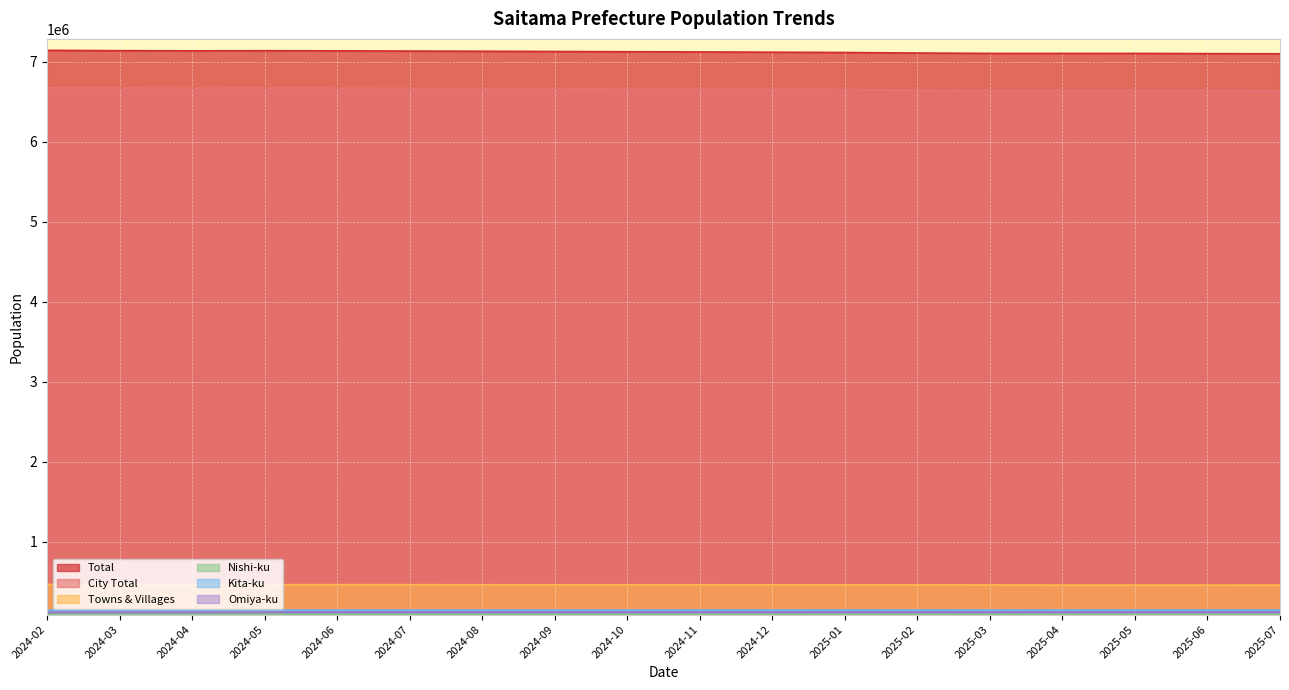

How many lines are shown in the chart?

6